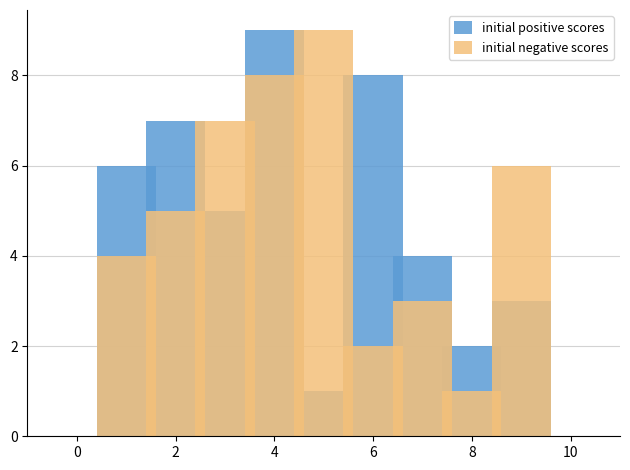

How many distinct data groups are displayed?

2